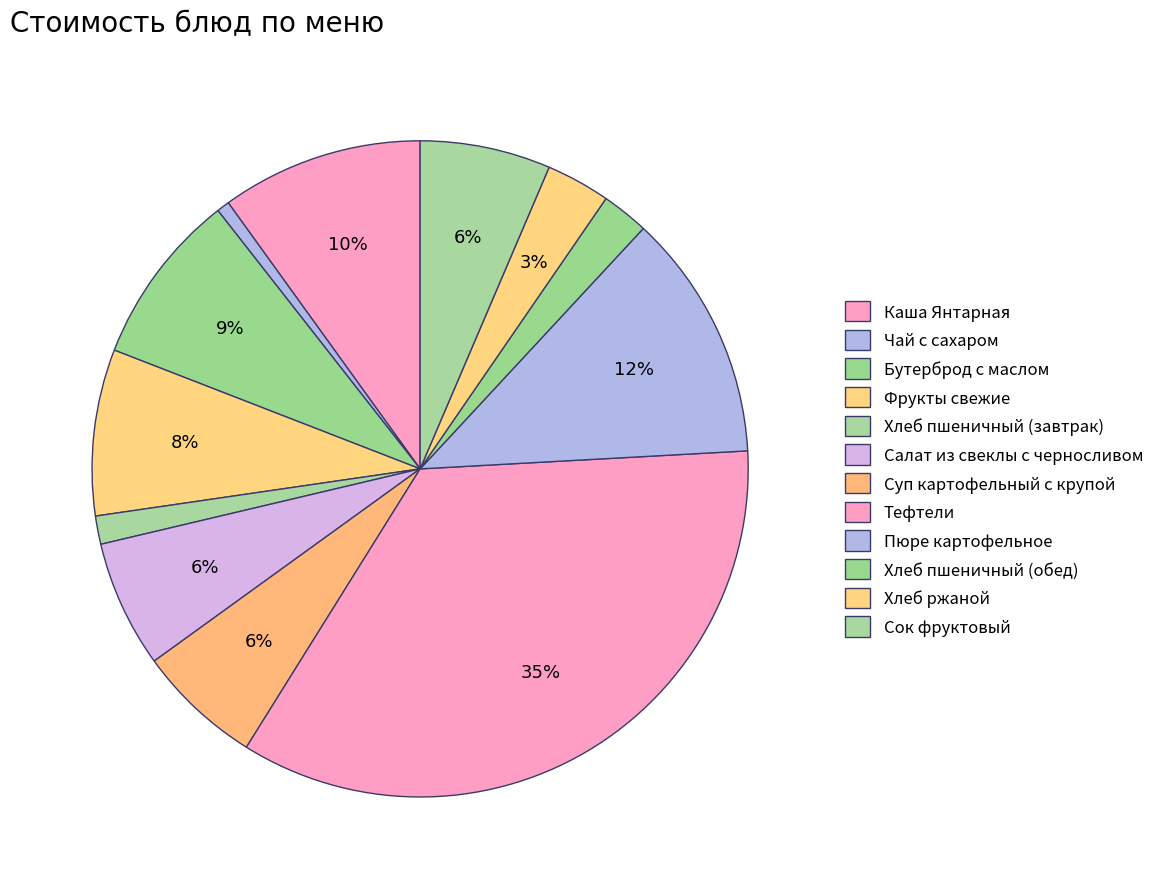

Rank the categories by value from lowest to highest.

Чай с сахаром, Хлеб пшеничный (завтрак), Хлеб пшеничный (обед), Хлеб ржаной, Суп картофельный с крупой, Салат из свеклы с черносливом, Сок фруктовый, Фрукты свежие, Бутерброд с маслом, Каша Янтарная, Пюре картофельное, Тефтели